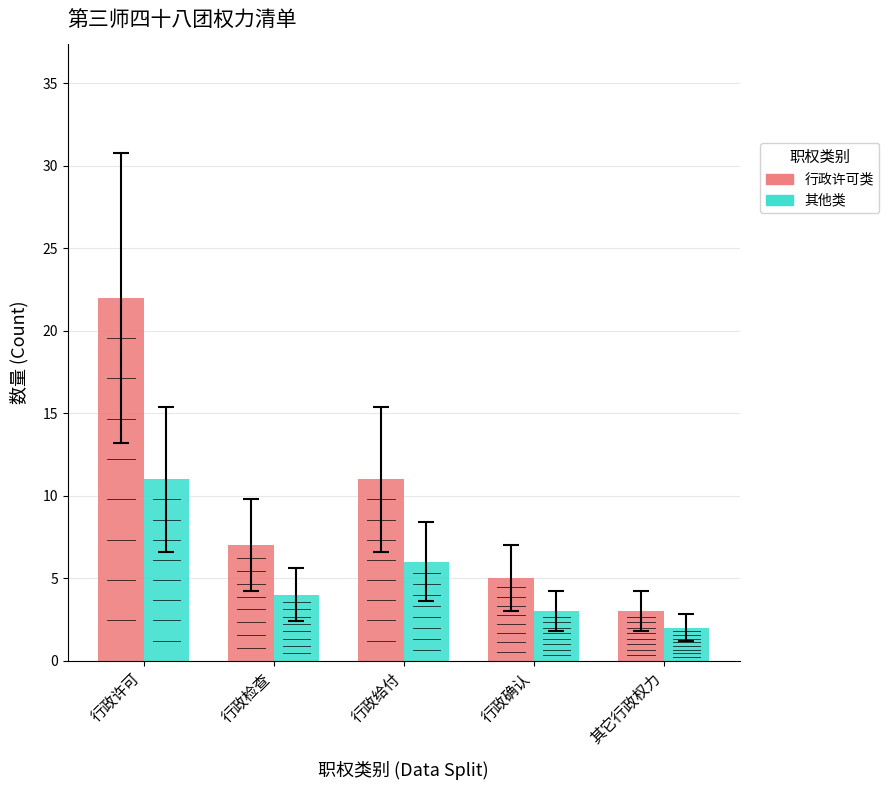

Reading right to left, extract all data points from this chart.

行政许可类: 其它行政权力=3	行政确认=5	行政给付=11	行政检查=7	行政许可=22
其他类: 其它行政权力=2	行政确认=3	行政给付=6	行政检查=4	行政许可=11